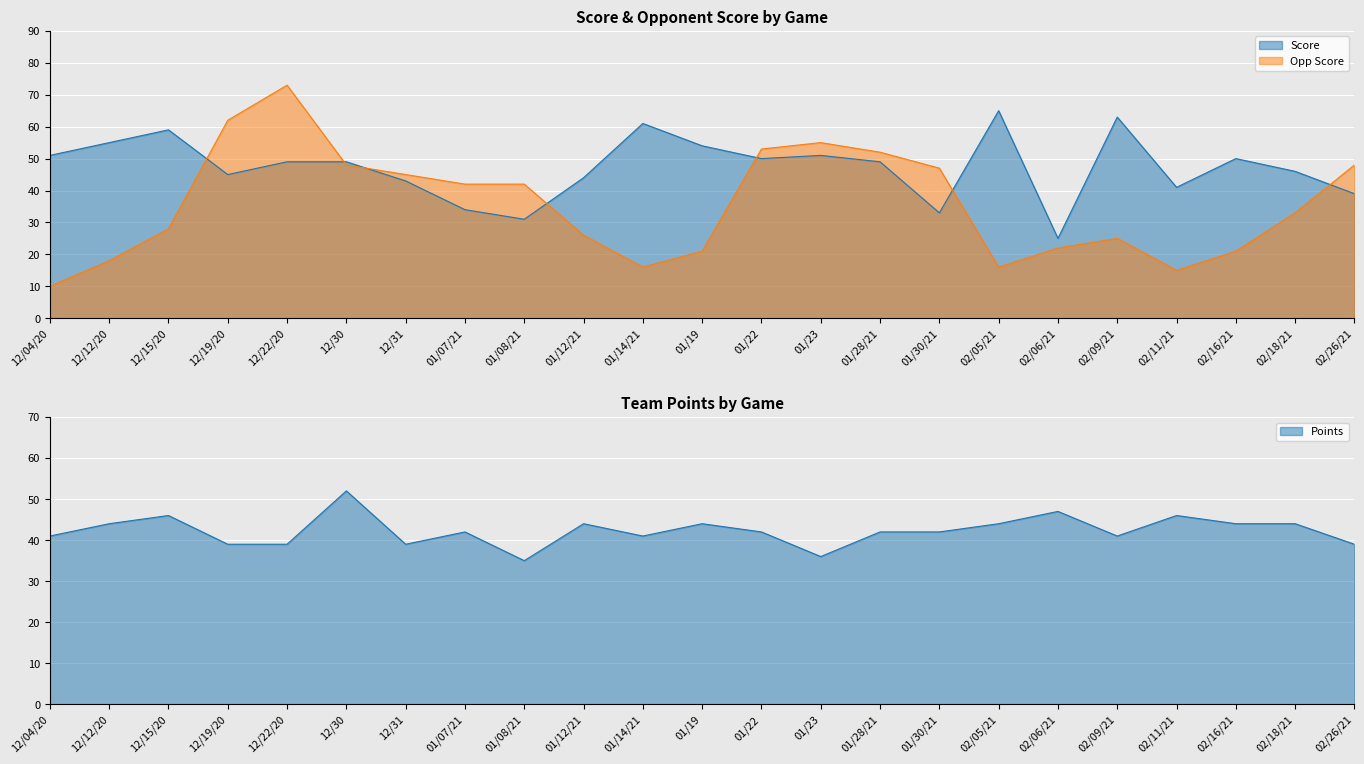

What is the average value of the Points series?

42